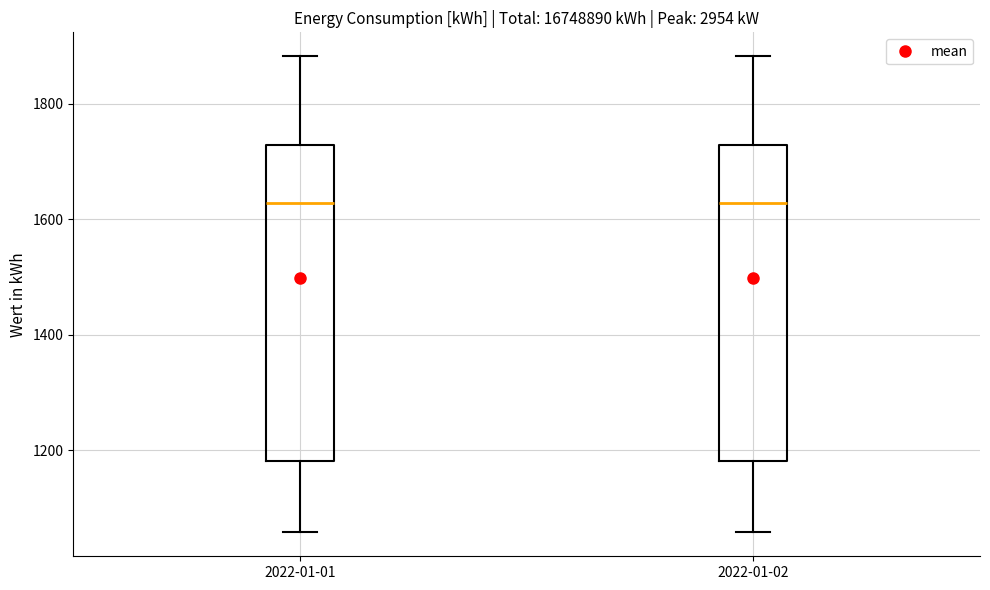

Where does the median line of the box for 2022-01-02 sit on the y-axis? The values are not printed on the chart, so give them approximately, as read against the axis.

1620